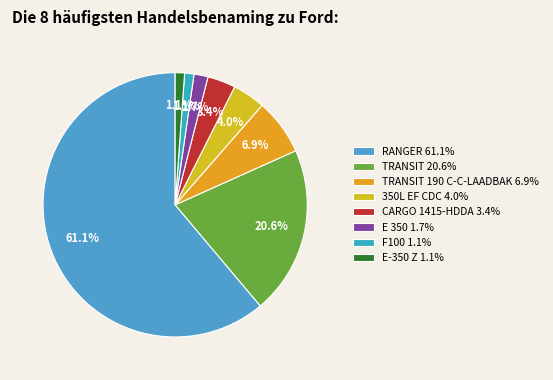

How many segments does this pie chart have?

8